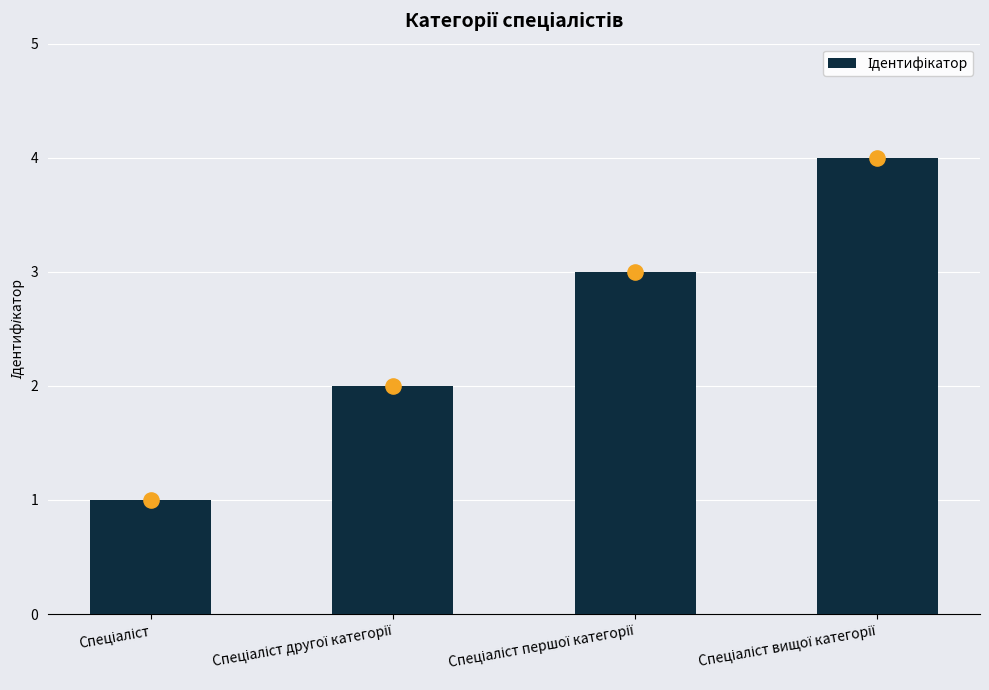

What is the change in value from Спеціаліст to Спеціаліст вищої категорії?

+3